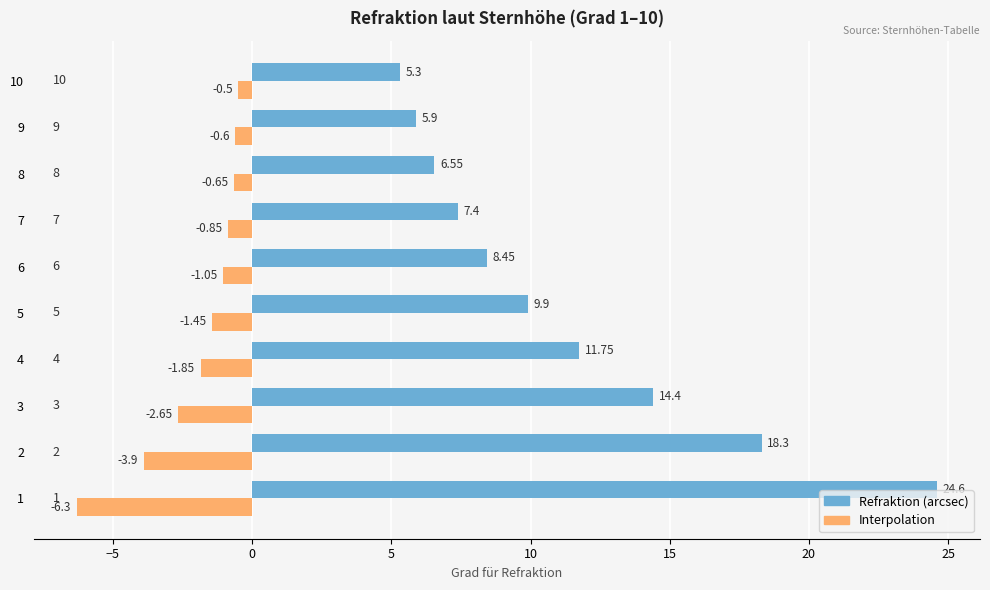

Rank the series by their maximum value, from lowest to highest.

Interpolation, Refraktion (arcsec)